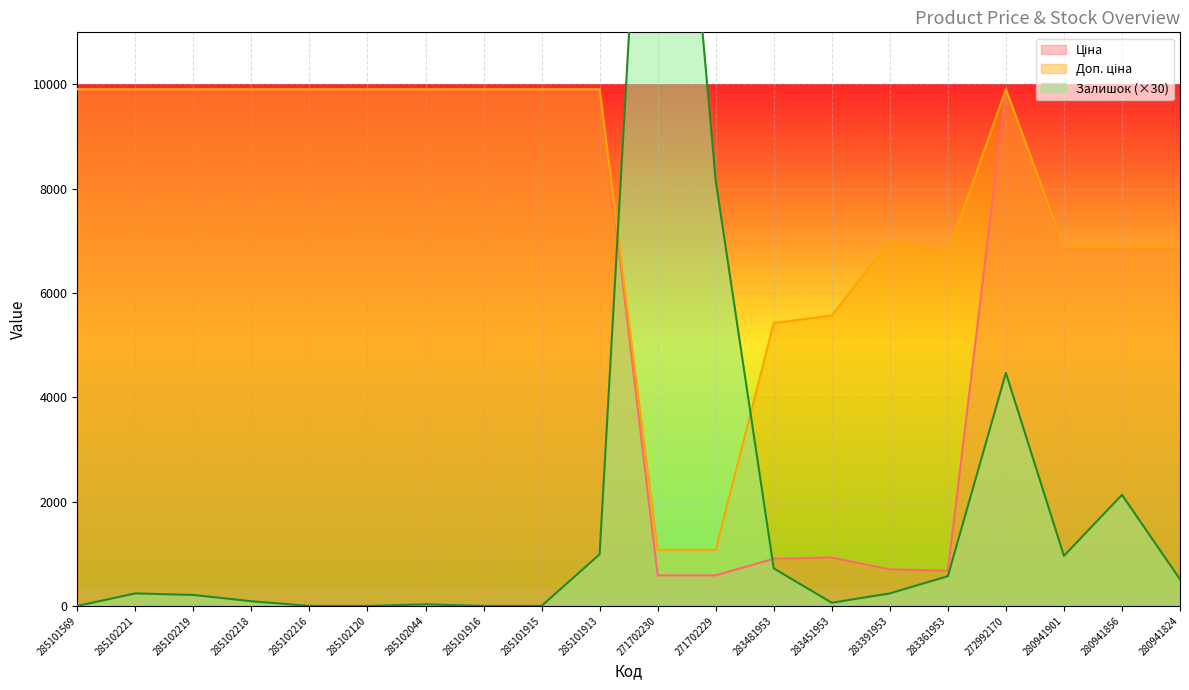

Which series has the largest range (max minus min)?

Залишок